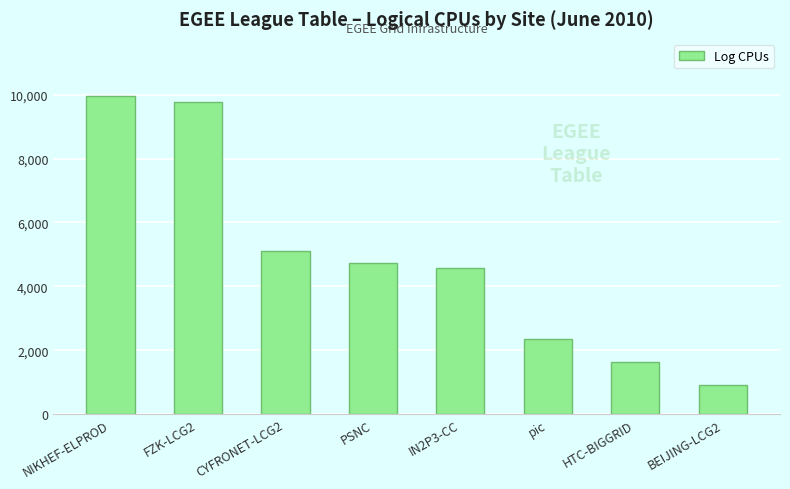

Does the chart contain any negative values?

No